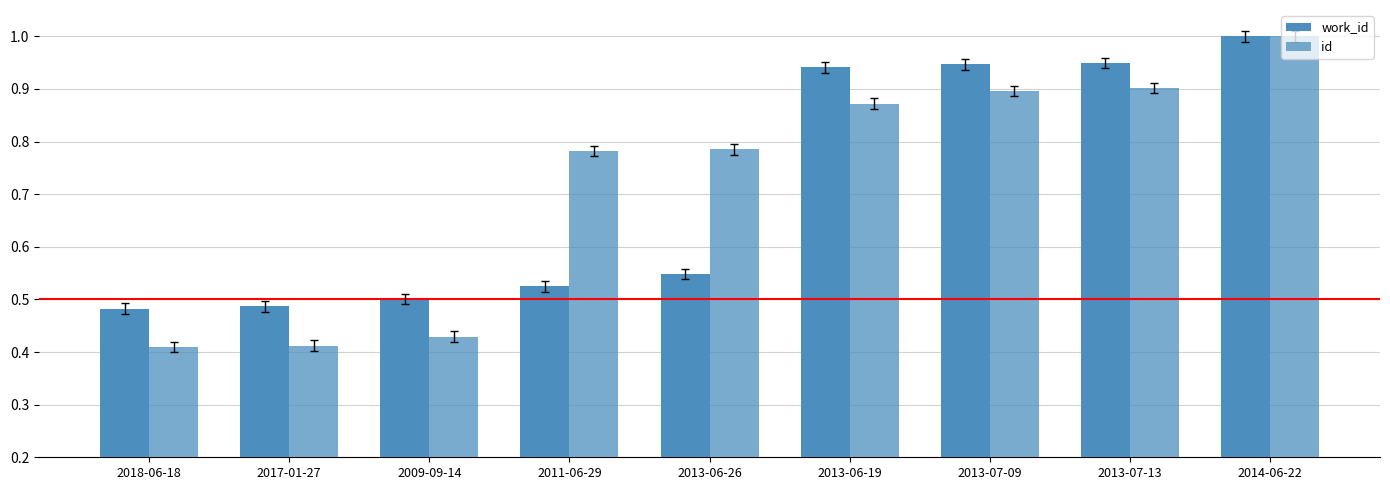

What is the difference between the maximum and minimum values in the id series?

0.6